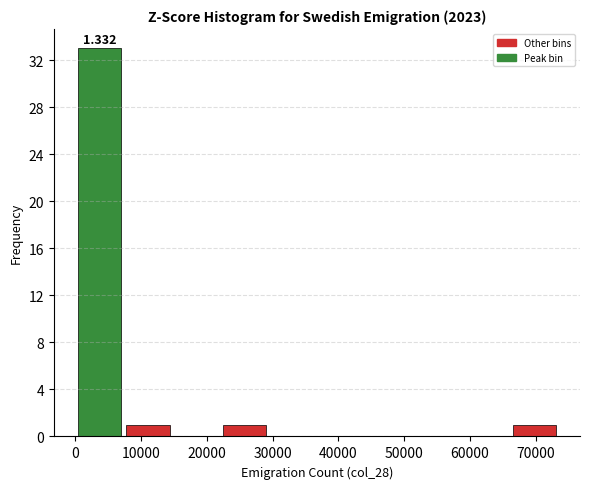

Which range on the x-axis has the tallest bar?

0 to 7000